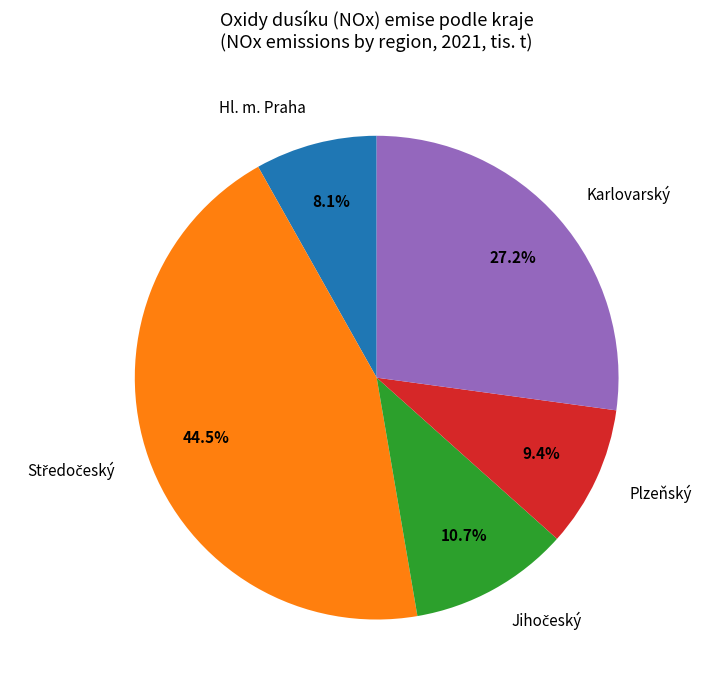

Does Karlovarský account for over 50% of the chart?

No